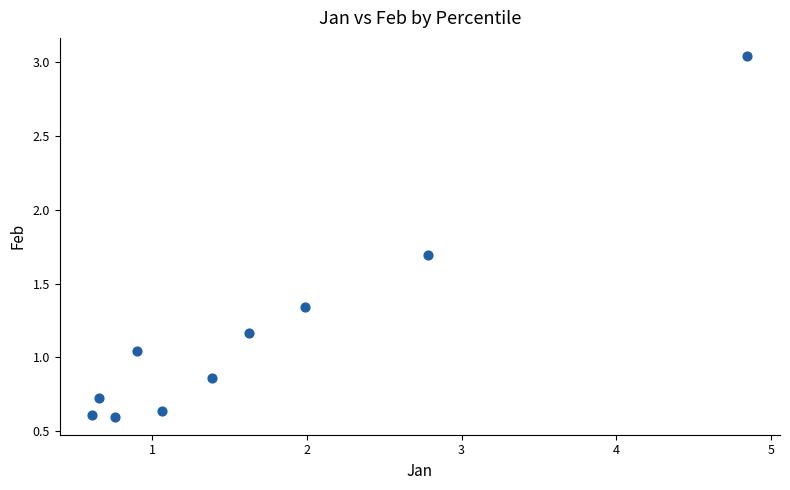

What is the average X value?

1.7